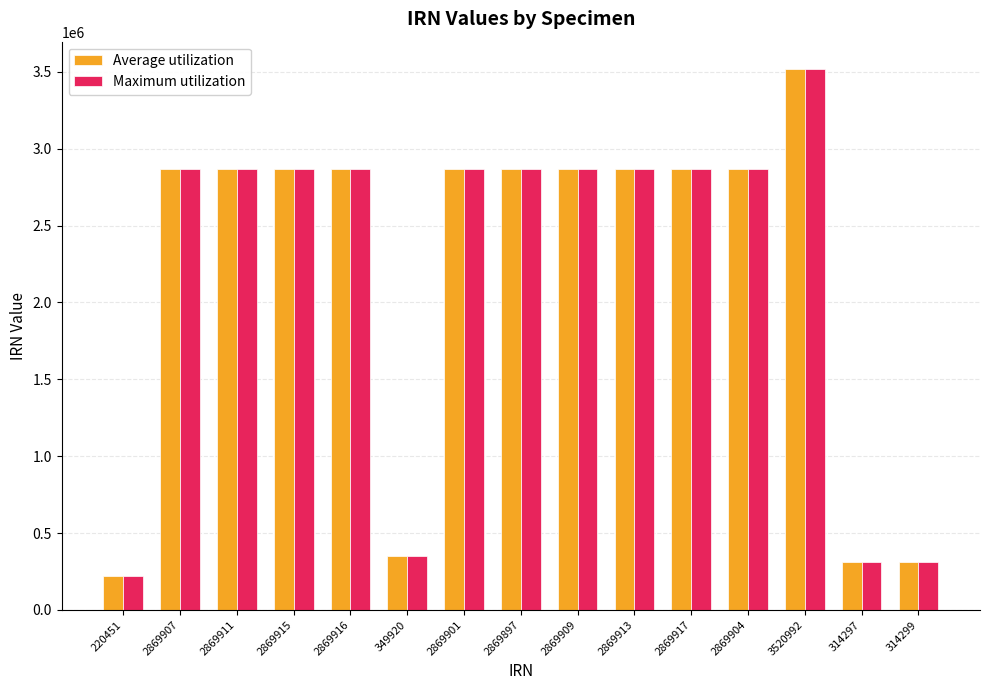

How many bars are there in each group?

2